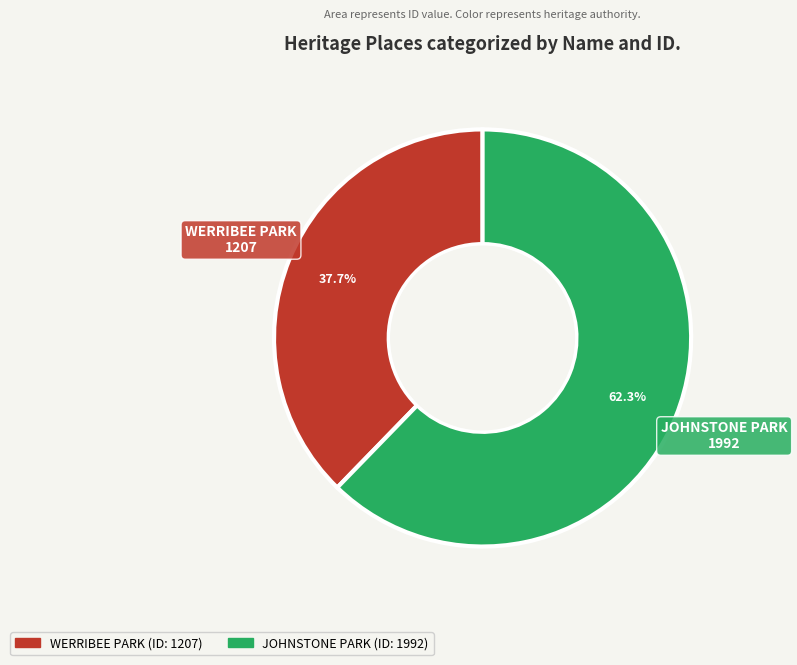

Count the number of slices in the pie.

2